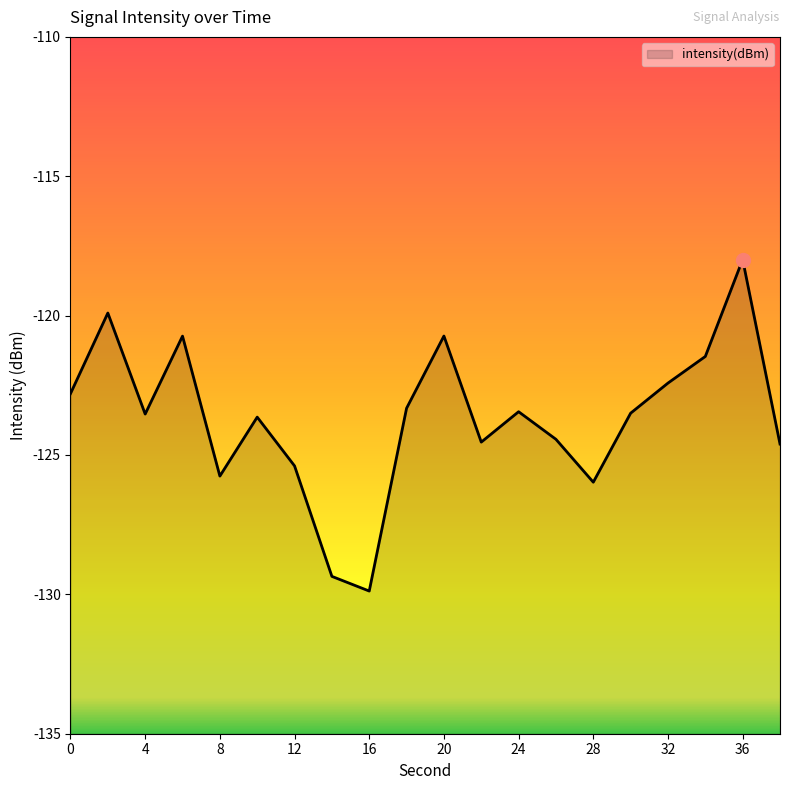

Count the number of data series in this chart.

1